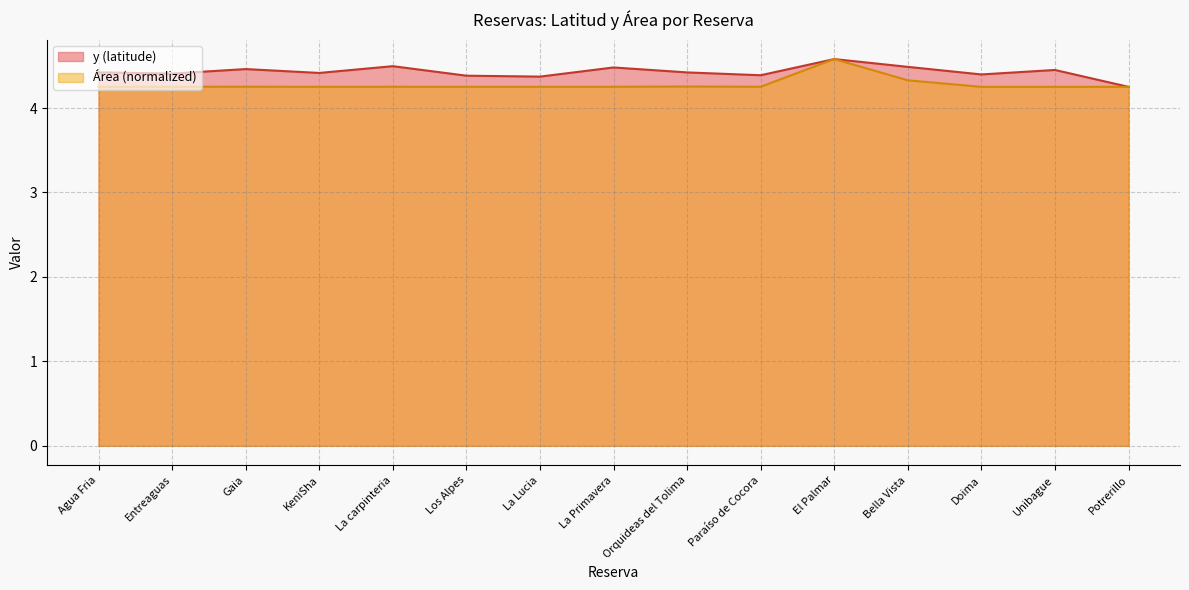

Reading left to right, what are all the values shown in this chart?

y (latitude): 4.4	4.4	4.5	4.4	4.5	4.4	4.4	4.5	4.4	4.4	4.6	4.5	4.4	4.5	4.3
Área: 4.3	4.3	4.3	4.3	4.3	4.3	4.3	4.3	4.3	4.3	4.6	4.3	4.3	4.3	4.3